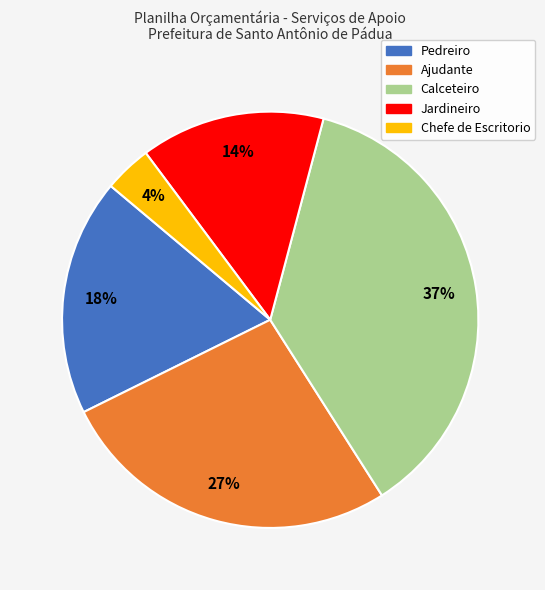

How many segments does this pie chart have?

5